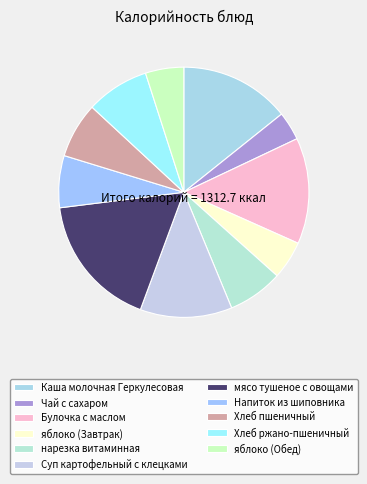

Rank the categories by value from lowest to highest.

Чай с сахаром, яблоко (Завтрак), яблоко (Обед), Напиток из шиповника, нарезка витаминная, Хлеб пшеничный, Хлеб ржано-пшеничный, Суп картофельный с клецками, Булочка с маслом, Каша молочная Геркулесовая, мясо тушеное с овощами